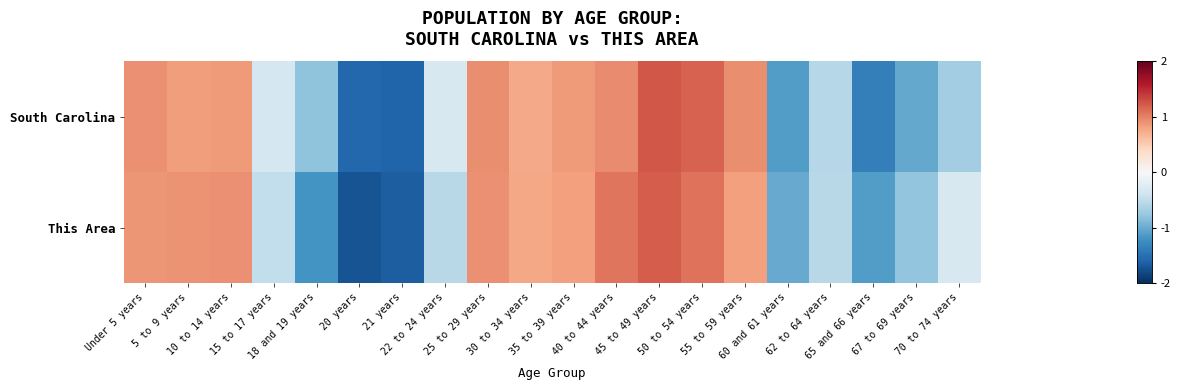

What is the total value across all series at 21 years?

-3.3